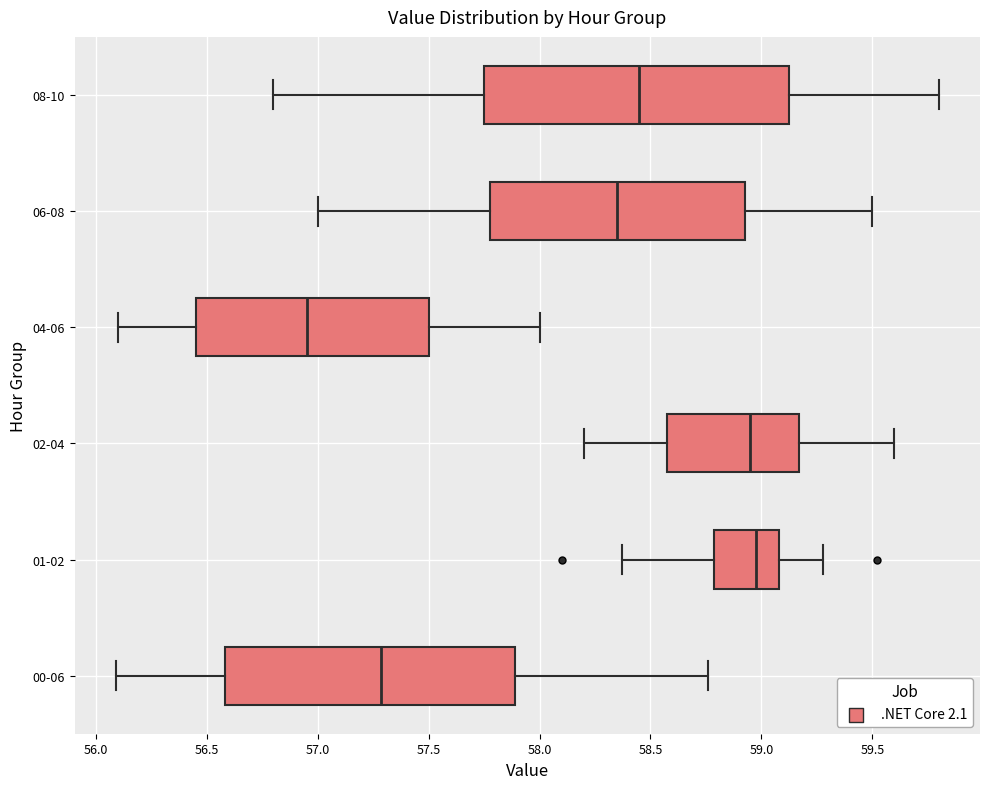

Reading bottom to top, read every box against the x-axis: the position of its median line, the range the box covers, and the ends of its whiskers. The values are not printed on the chart, so give them approximately, as read against the axis.

00-06: median 57.30, box 56.60 to 57.90, whiskers 56.10 to 58.75
01-02: median 59.00, box 58.80 to 59.10, whiskers 58.35 to 59.30
02-04: median 58.95, box 58.60 to 59.15, whiskers 58.20 to 59.60
04-06: median 56.95, box 56.45 to 57.50, whiskers 56.10 to 58.00
06-08: median 58.35, box 57.80 to 58.95, whiskers 57.00 to 59.50
08-10: median 58.45, box 57.75 to 59.15, whiskers 56.80 to 59.80